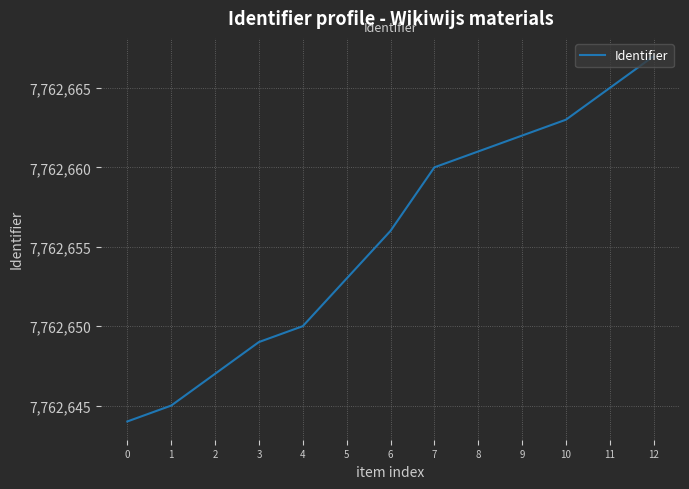

Where is the data nearest to the value 7762655?

6